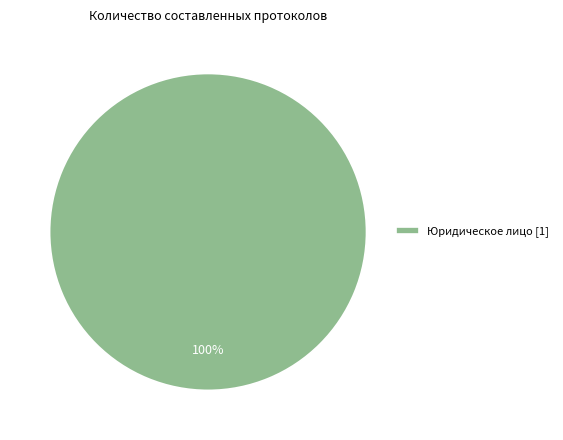

True or false: Юридическое лицо [1] accounts for 92% of the total.

False